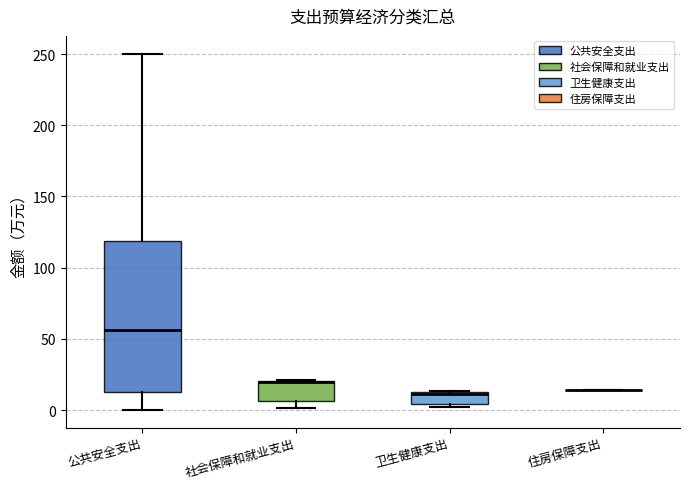

Which box is the tallest, from its lower edge to its upper edge?

公共安全支出